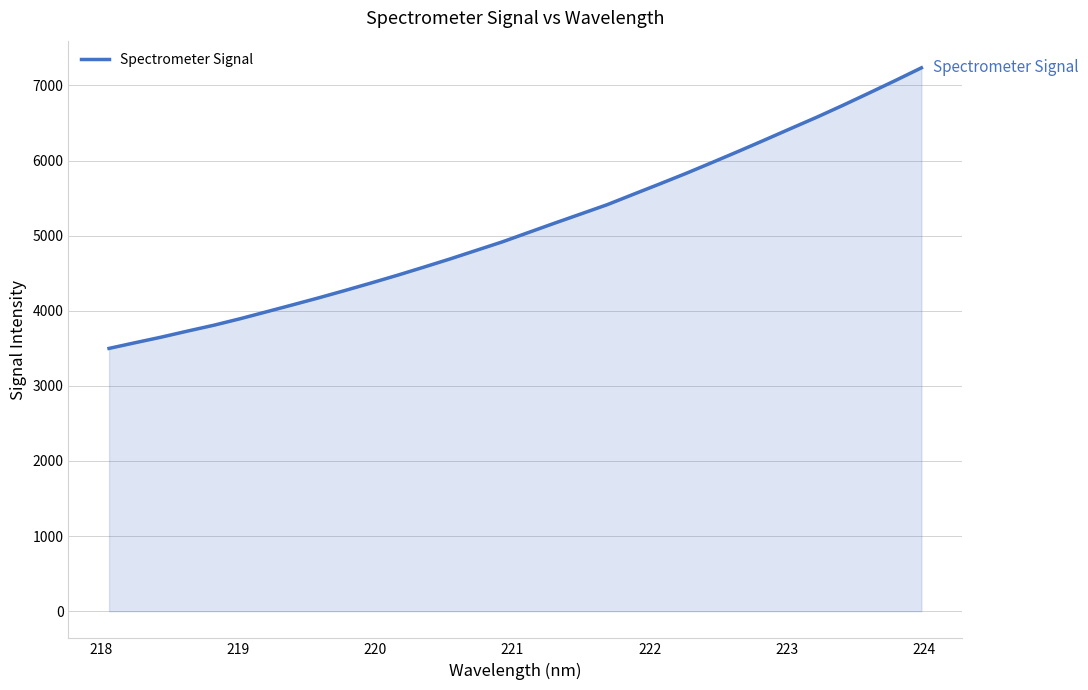

What is the maximum value shown in the chart?

7235.1